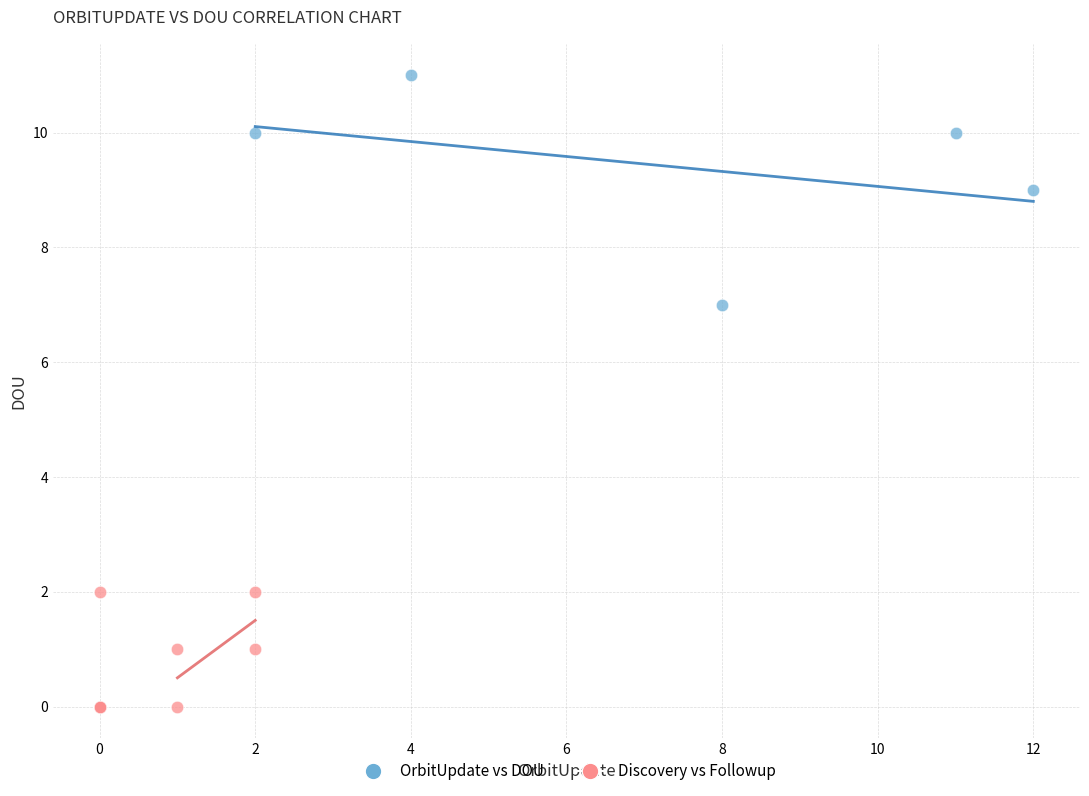

Which series contains the highest Y value?

OrbitUpdate vs DOU